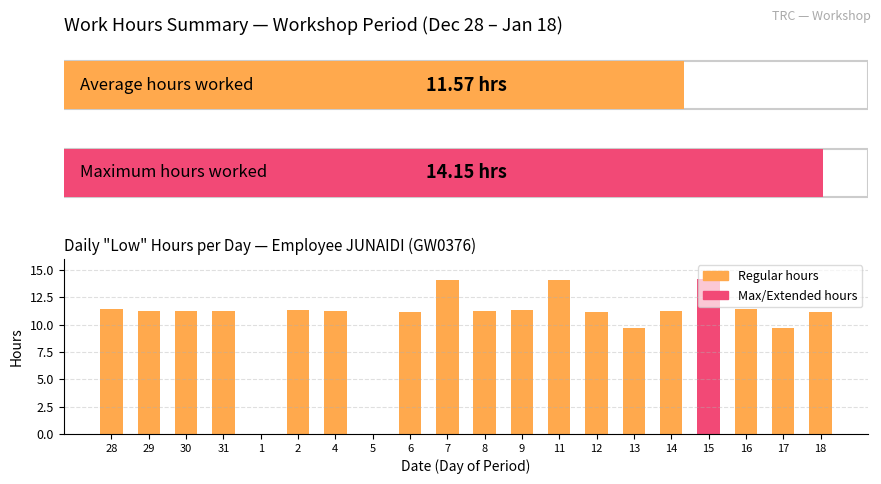

Reading left to right, list all the values displayed in this chart.

28=11.4	29=11.2	30=11.3	31=11.3	1=0.0	2=11.4	4=11.2	5=0.0	6=11.2	7=14.1	8=11.2	9=11.4	11=14.0	12=11.2	13=9.7	14=11.2	15=14.2	16=11.4	17=9.7	18=11.2